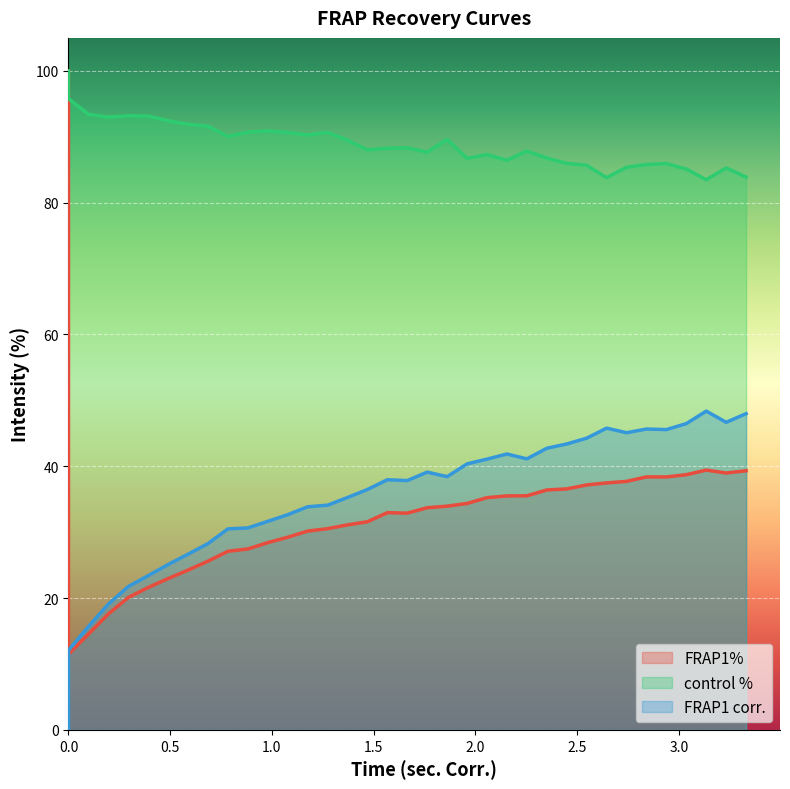

Is it true that control % equals 59.2 at 2.35115416000008?

False